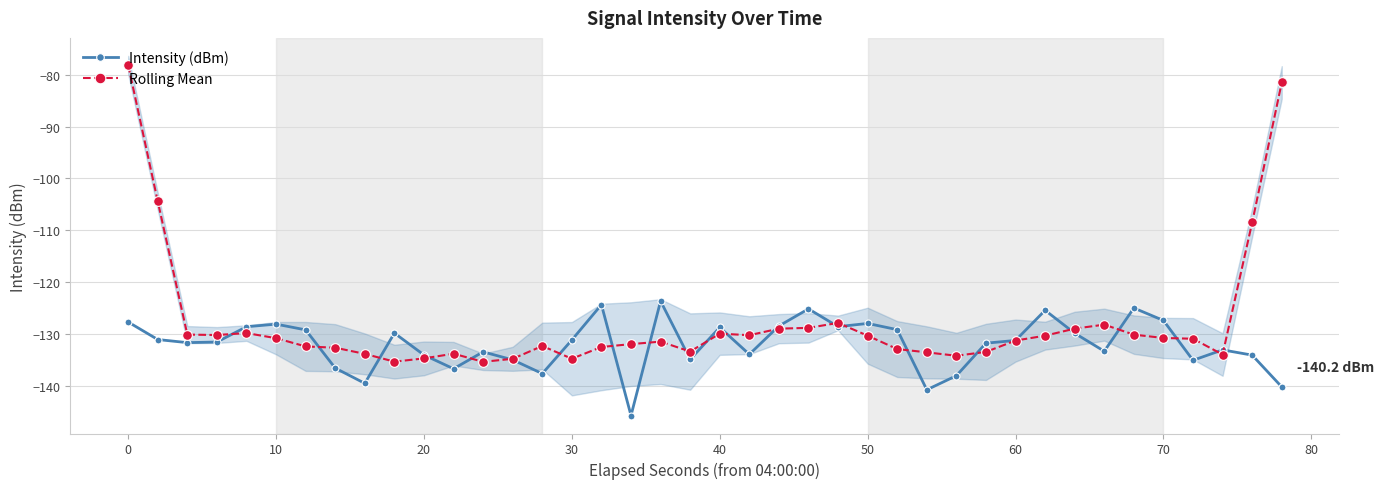

After their last crossing, which series has the higher values: Rolling Mean or Intensity (dBm)?

Rolling Mean